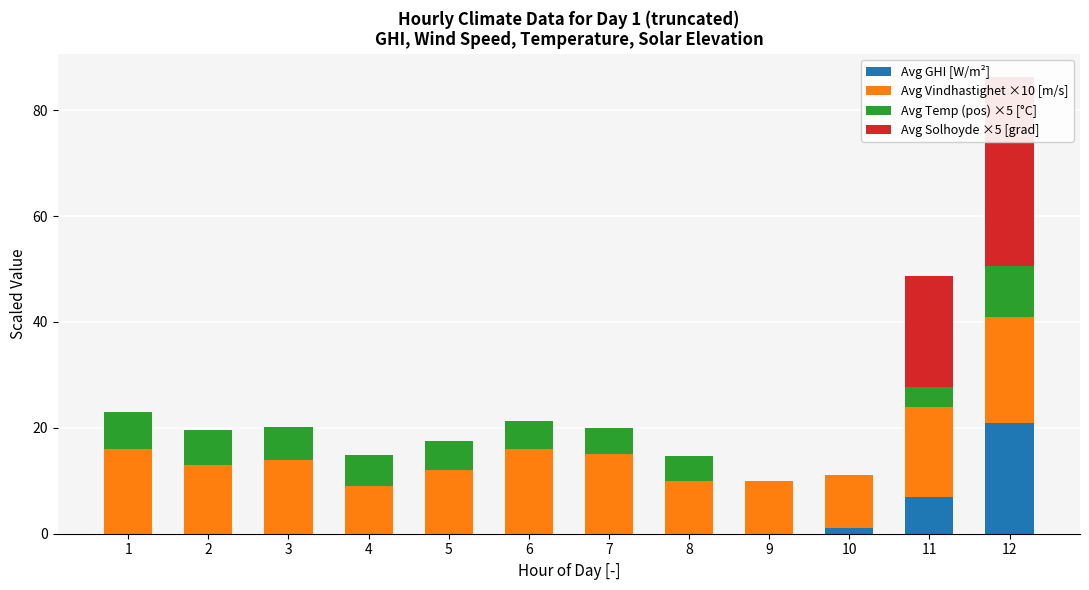

How many data points in Avg Vindhastighet ×10 [m/s] are less than 14?

6